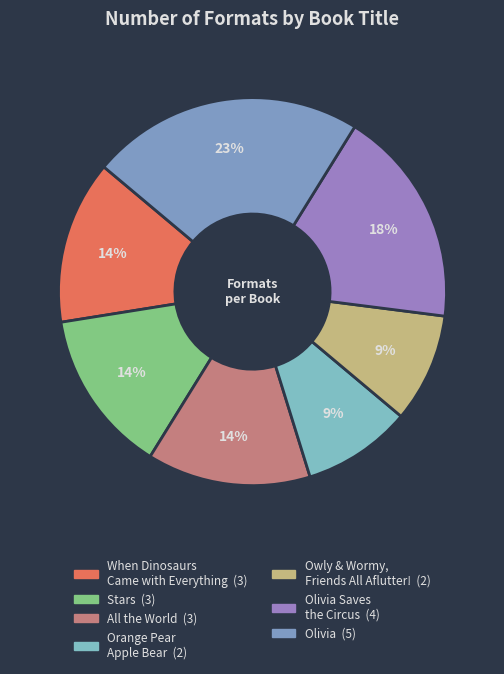

How many slices are in this pie chart?

7